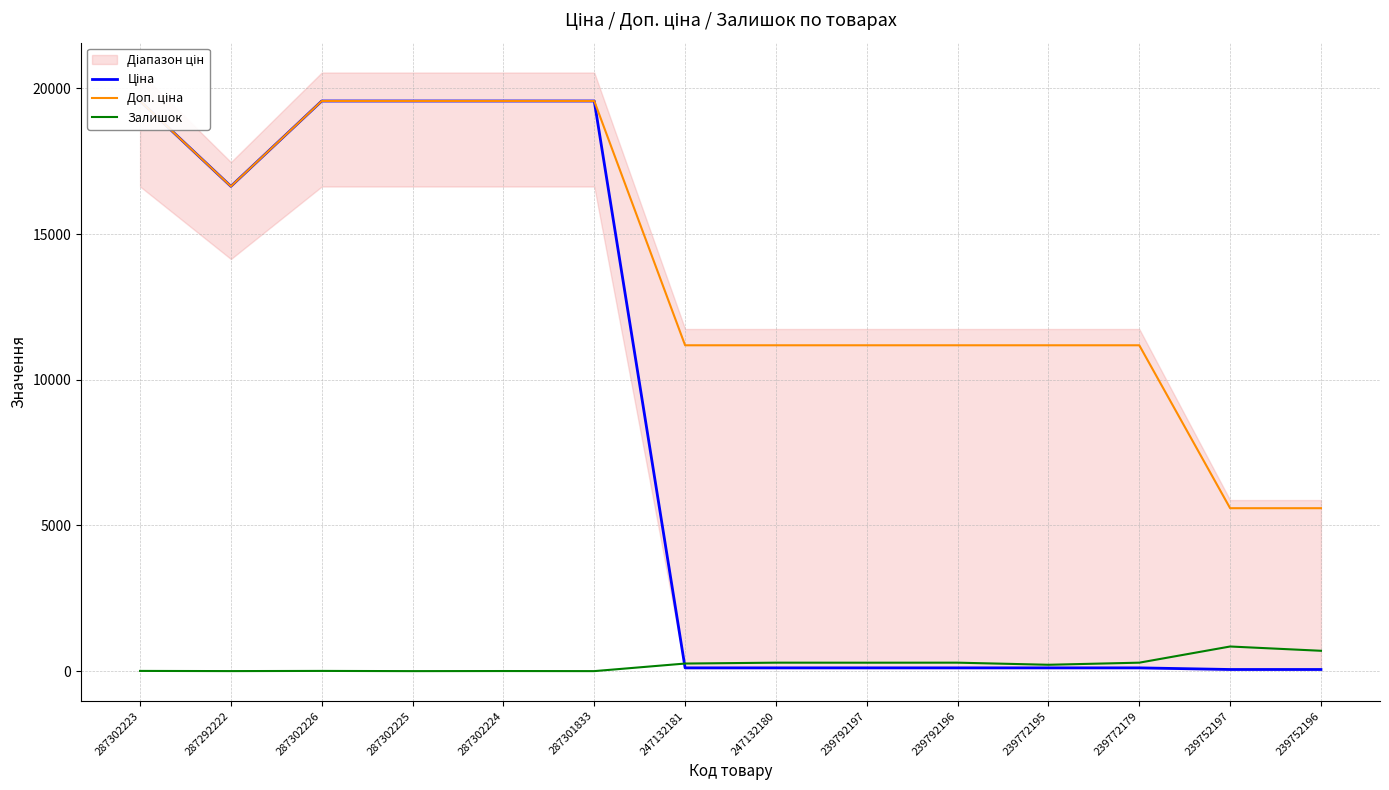

How many lines are shown in the chart?

3